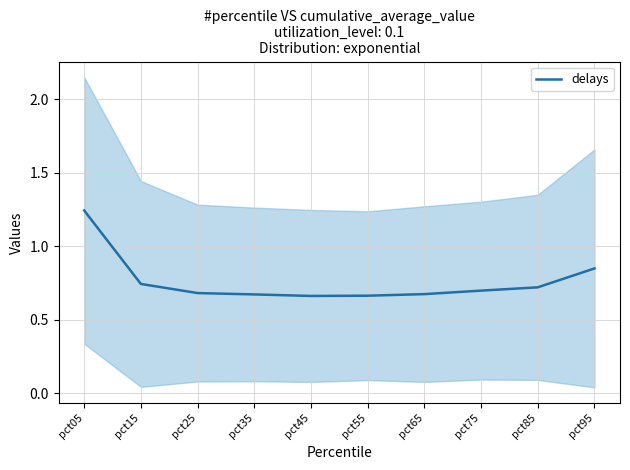

What is the average value?

0.8